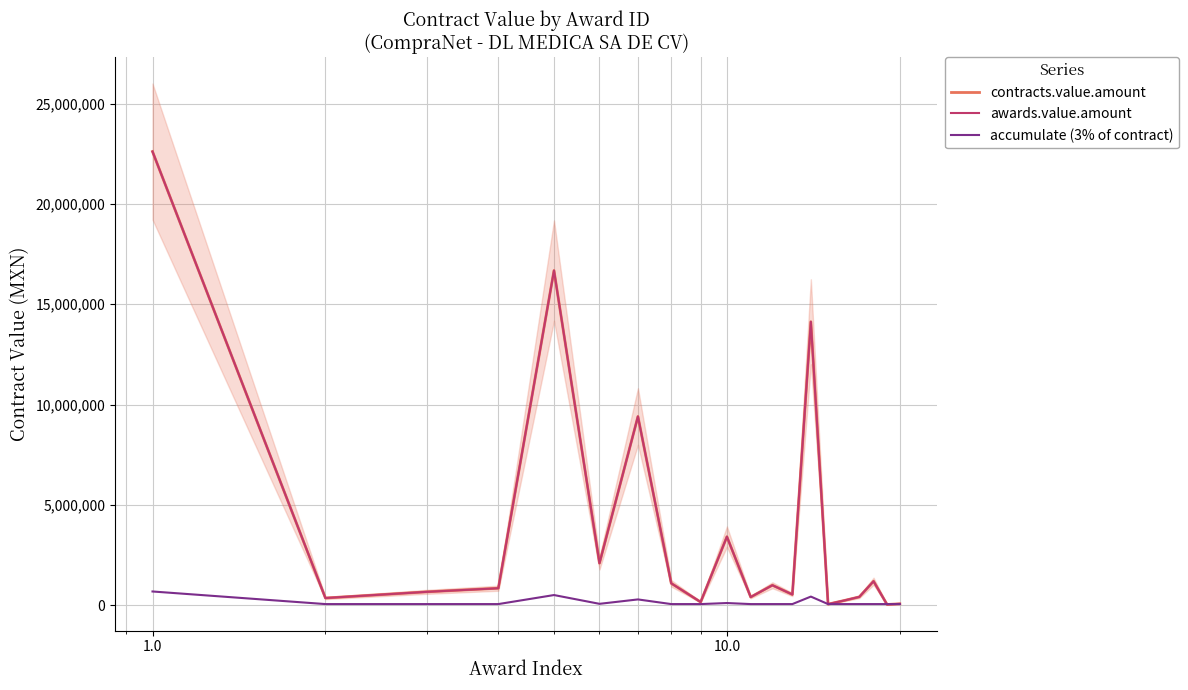

What is the average value of the contracts.value.amount series?

3764736.6